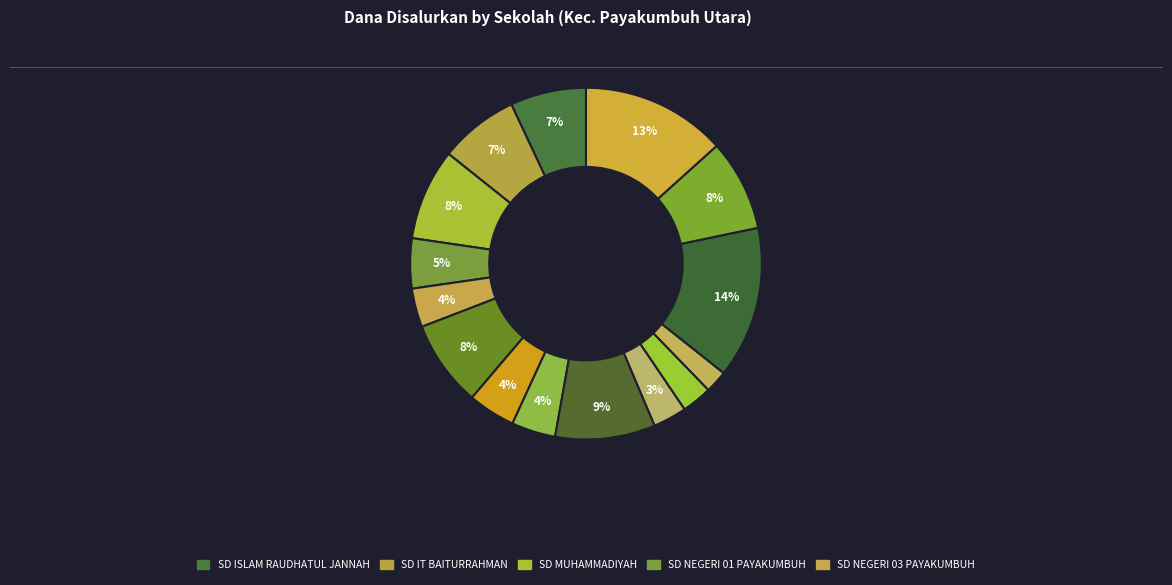

How many segments does this pie chart have?

15